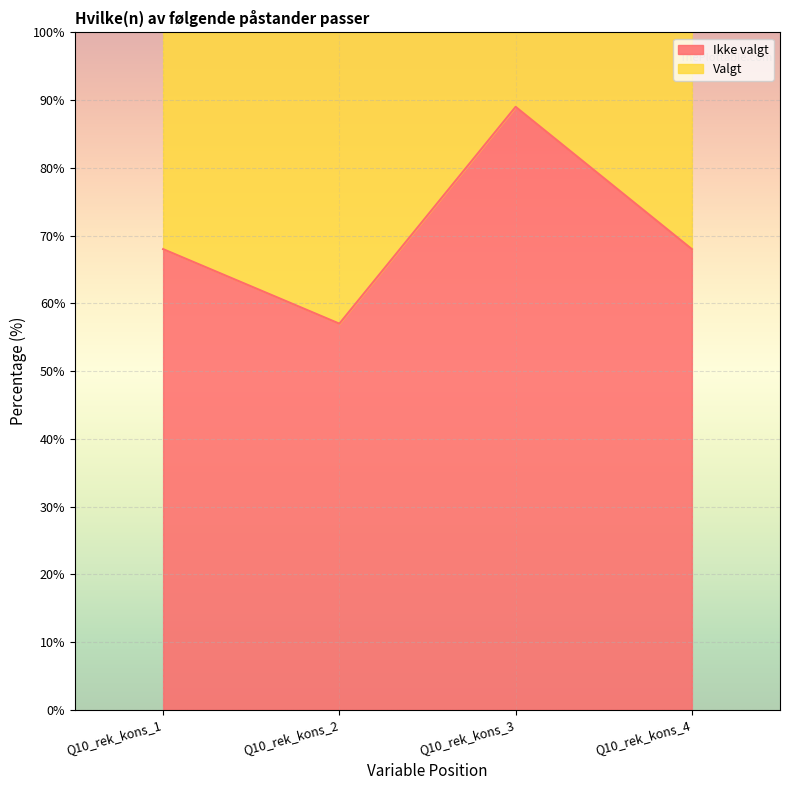

Which has a higher value, Q10_rek_kons_3 or Q10_rek_kons_1?

Q10_rek_kons_3